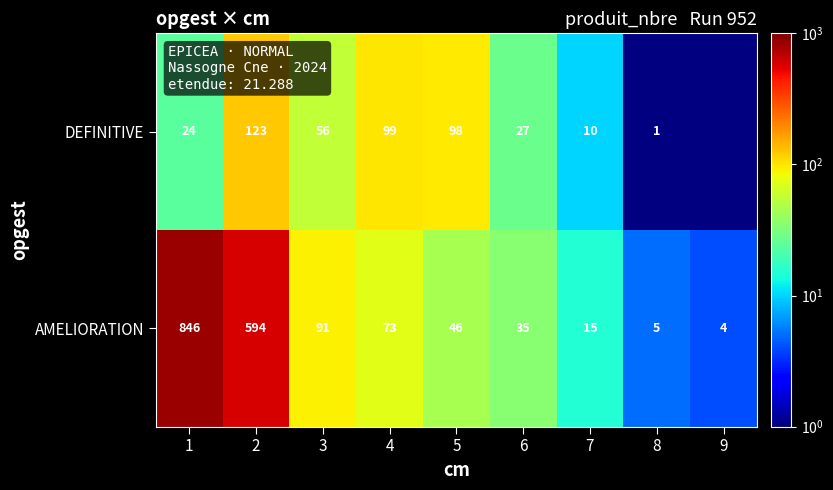

Which series changed the most between 4 and 5?

AMELIORATION